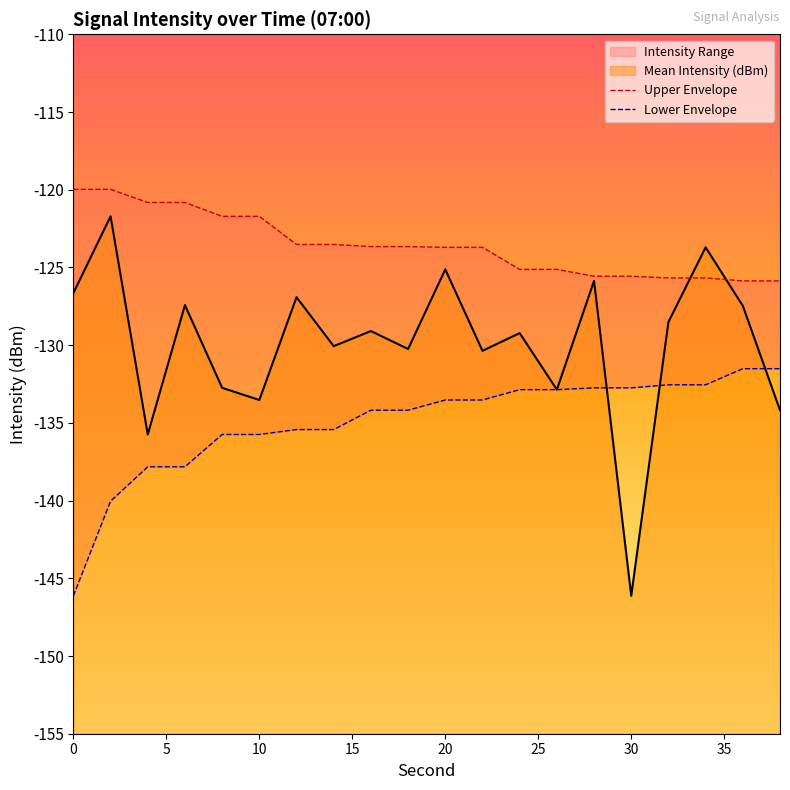

What is the value of the Lower Envelope point at the 1st from the left?

-146.1